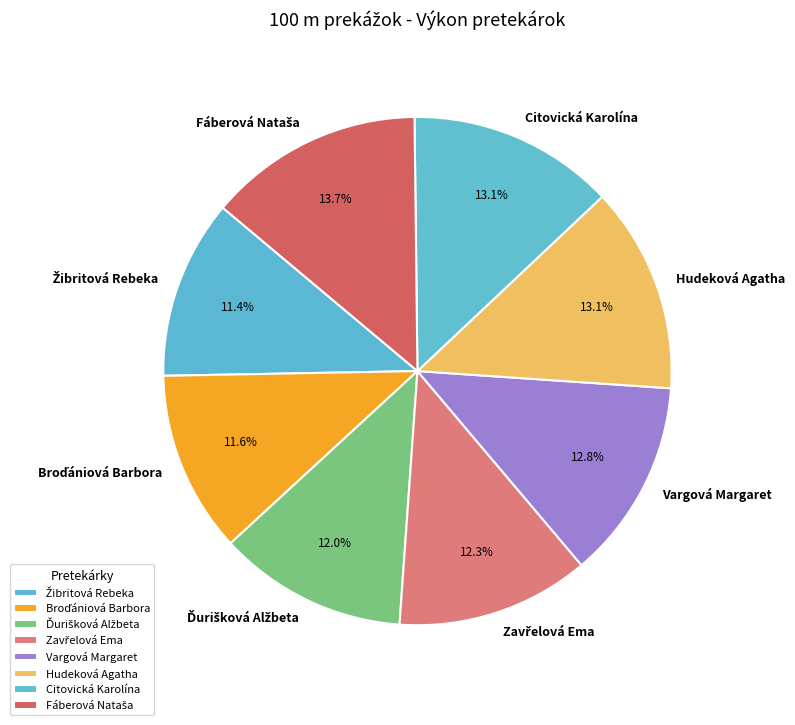

Is it true that Citovická Karolína is 13% of the pie?

True